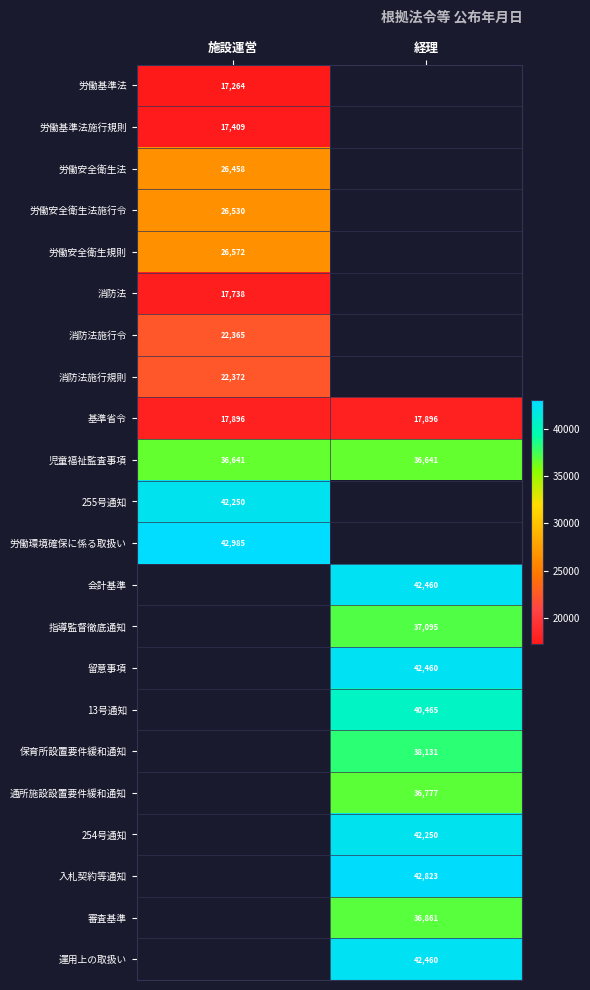

Which has a higher value, 経理 or 施設運営?

施設運営